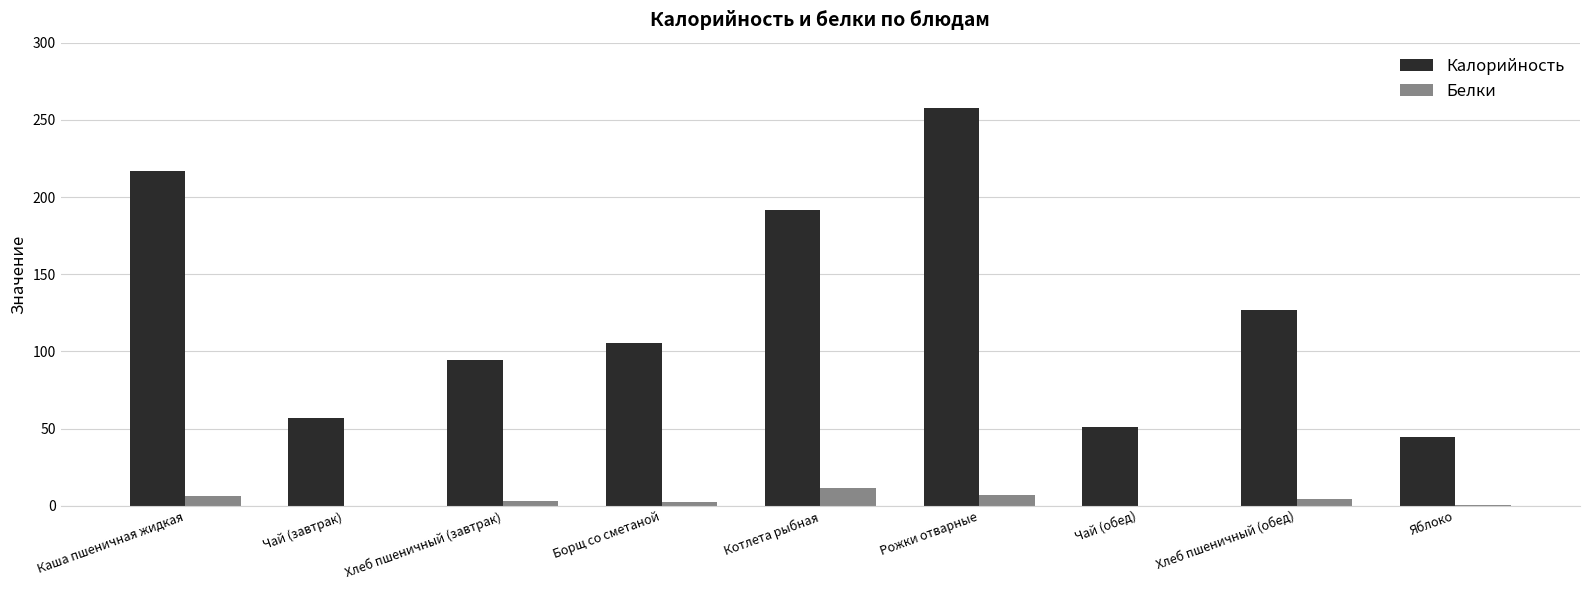

Which category has the highest value across all series?

Рожки отварные